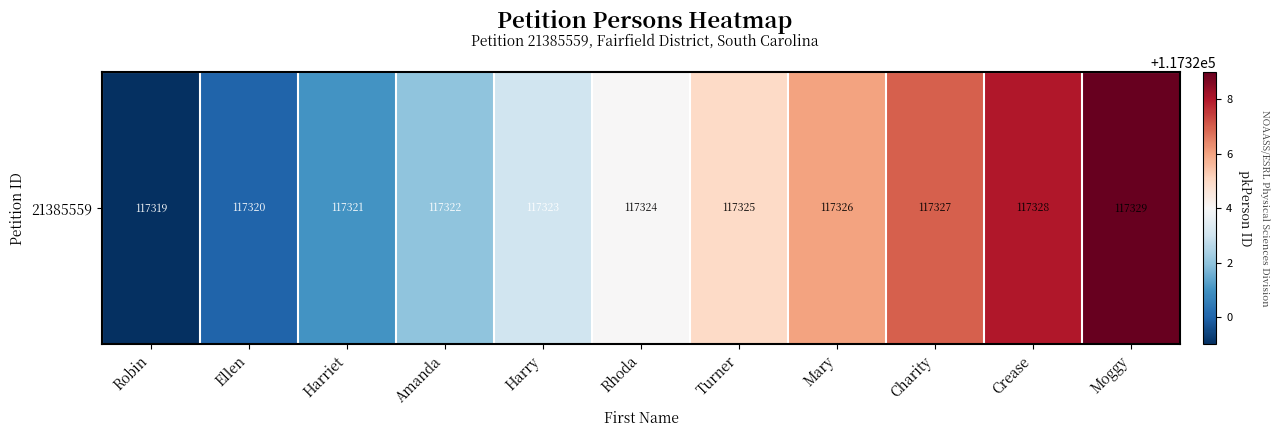

True or false: the data shows 165490 at Harriet.

False